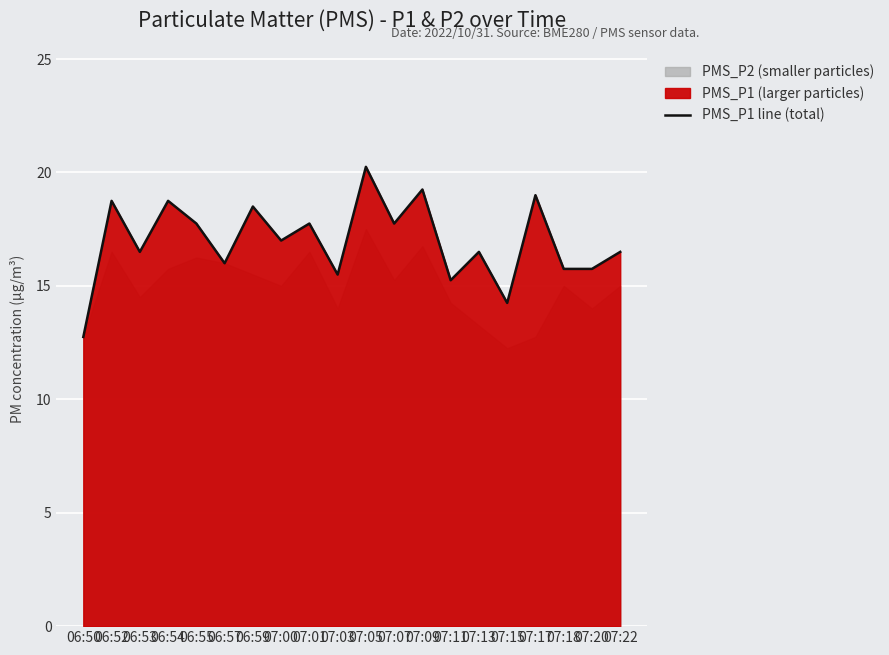

Rank the categories by value from highest to lowest.

07:05, 07:09, 07:17, 06:52, 06:54, 06:59, 06:55, 07:01, 07:07, 07:00, 06:53, 07:13, 07:22, 06:57, 07:18, 07:20, 07:03, 07:11, 07:15, 06:50